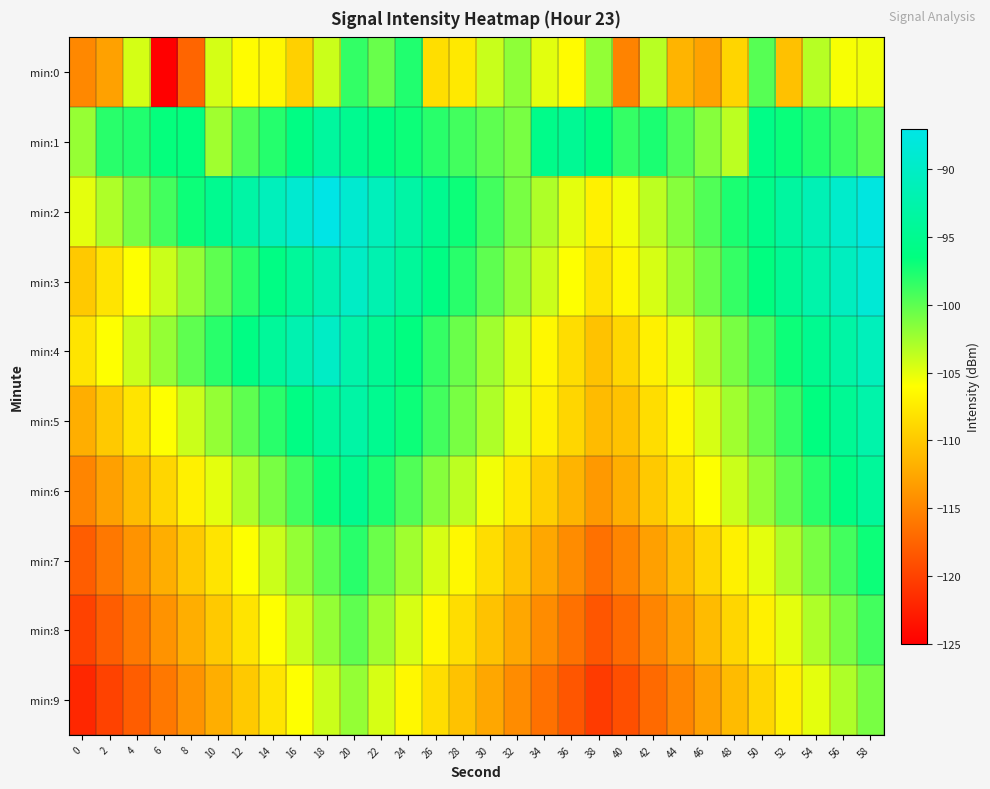

What is the total value across all series at 22?

-973.9